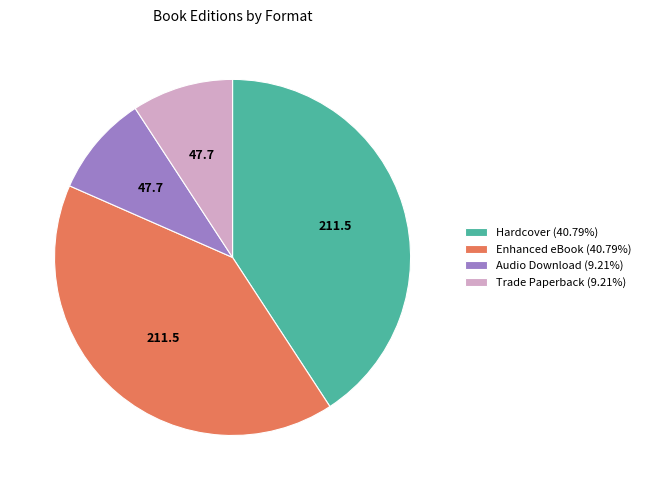

Approximately how many times larger is the value at Enhanced eBook (40.79%) compared to Hardcover (40.79%)?

1.0